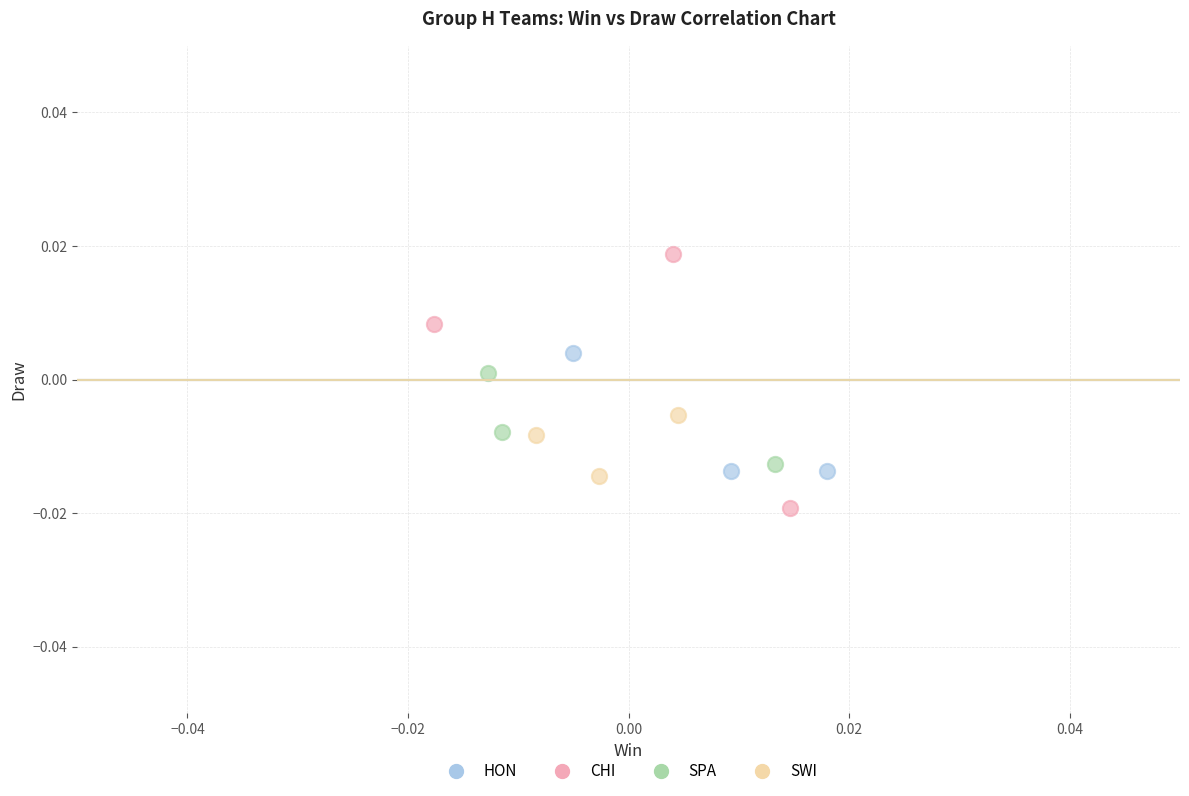

Which series reaches the maximum Y coordinate?

CHI